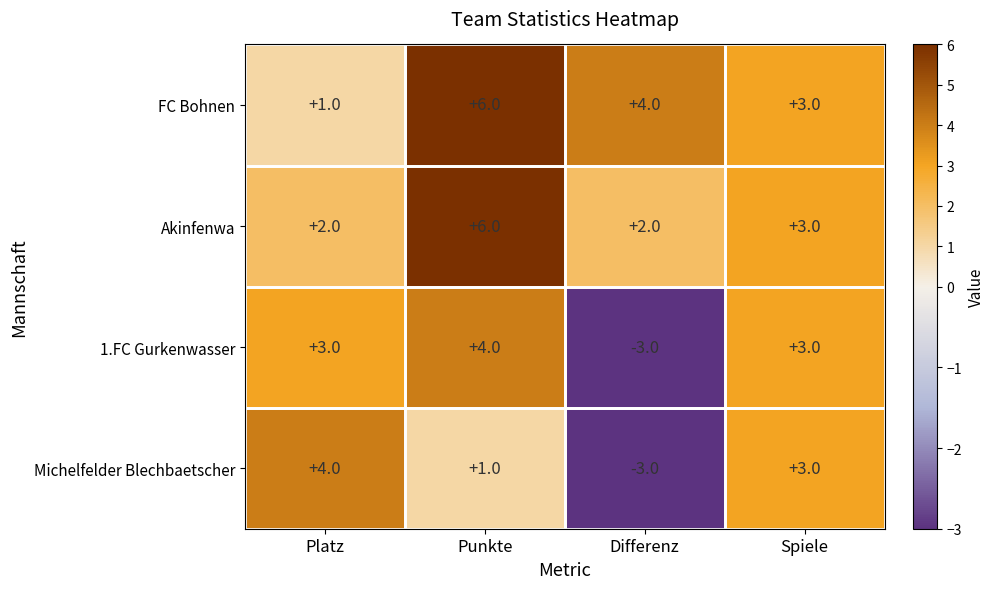

The Akinfenwa series shows 3 at Spiele. True or false?

True